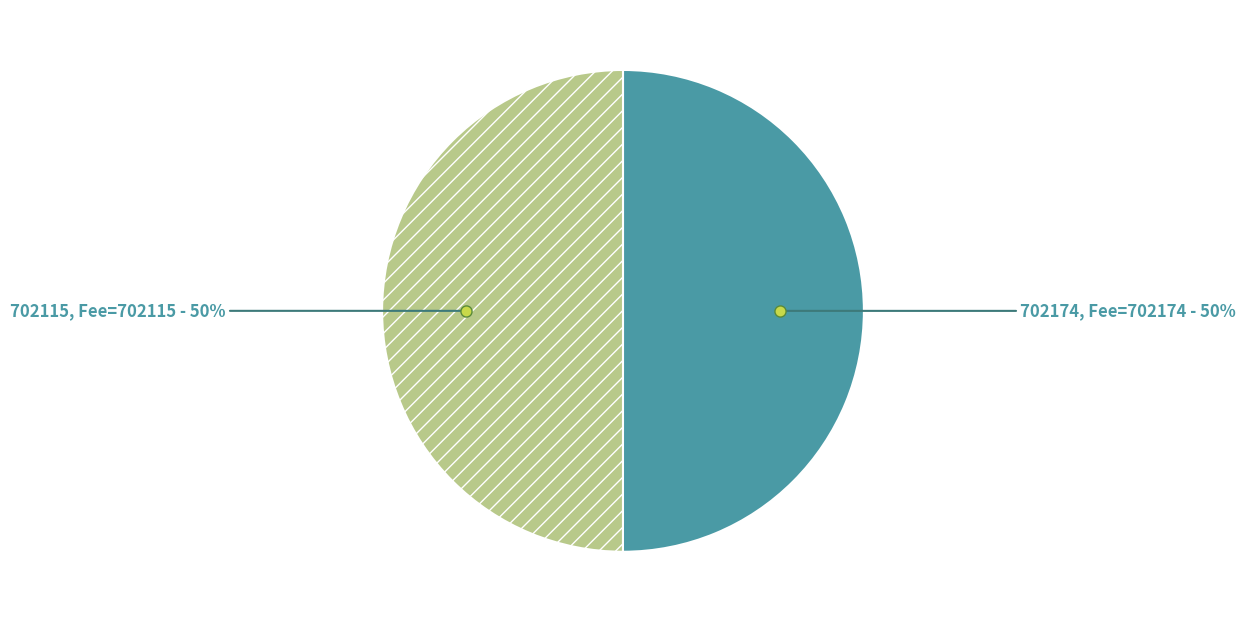

To the nearest percent, what is the average slice percentage?

50%